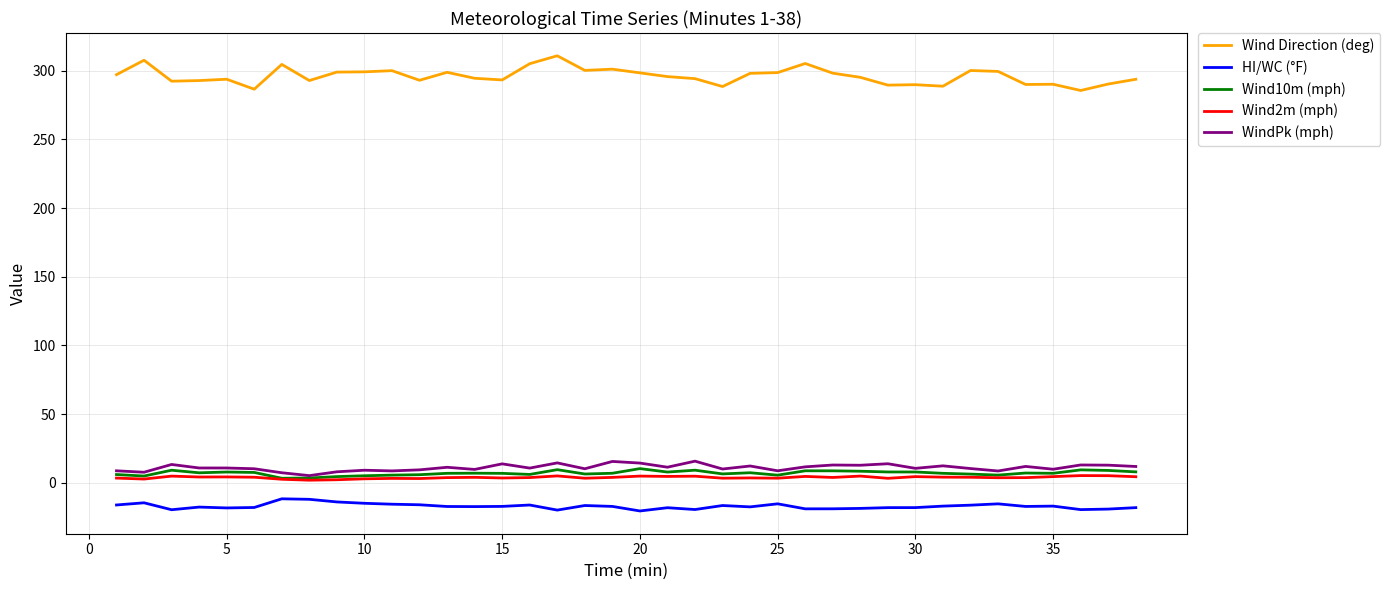

Which series has the largest total across all categories?

Wind Direction (deg)